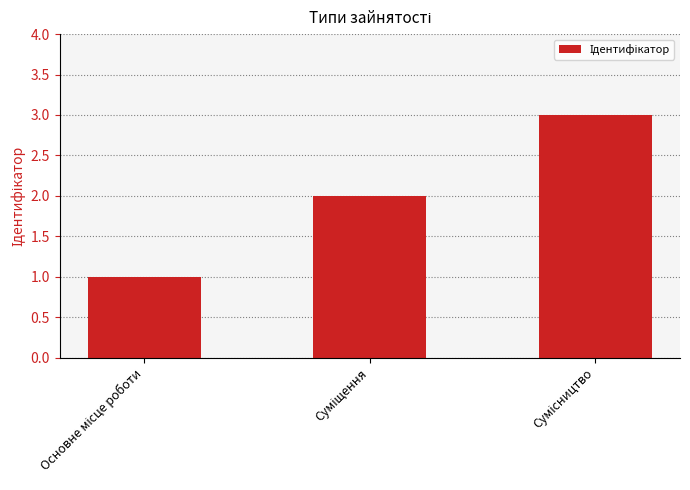

What is the maximum value shown in the chart?

3